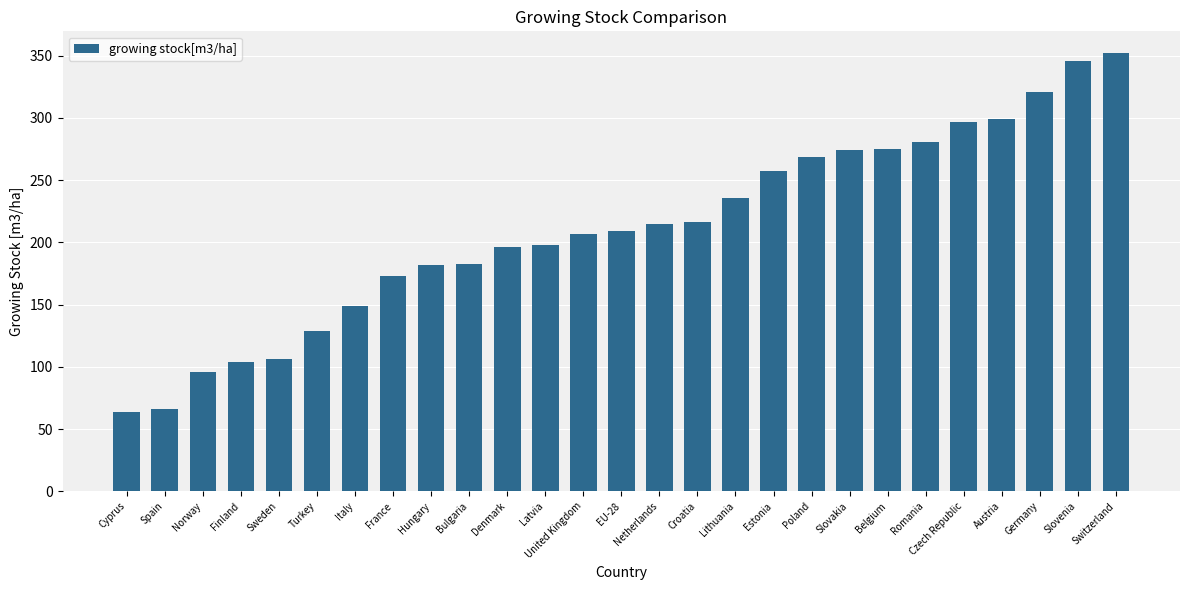

What is the difference between the second highest and minimum values?

282.0